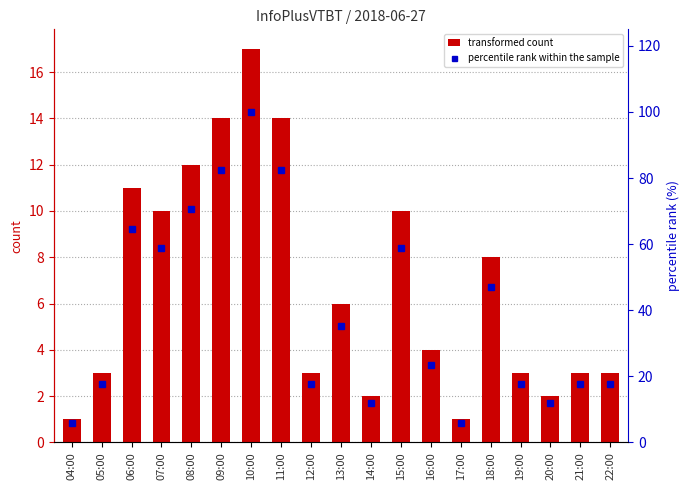

List the series in order of their peak value, lowest first.

transformed count, percentile rank within the sample